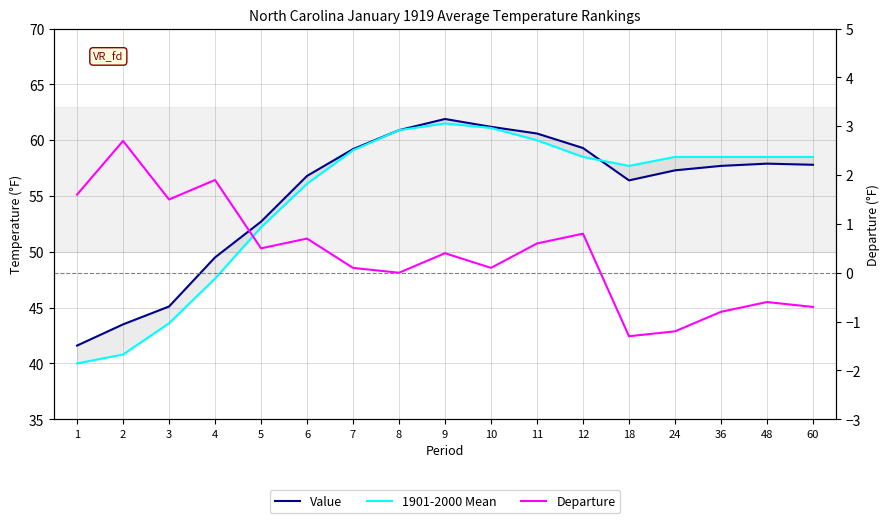

Which series has the largest total across all categories?

Value